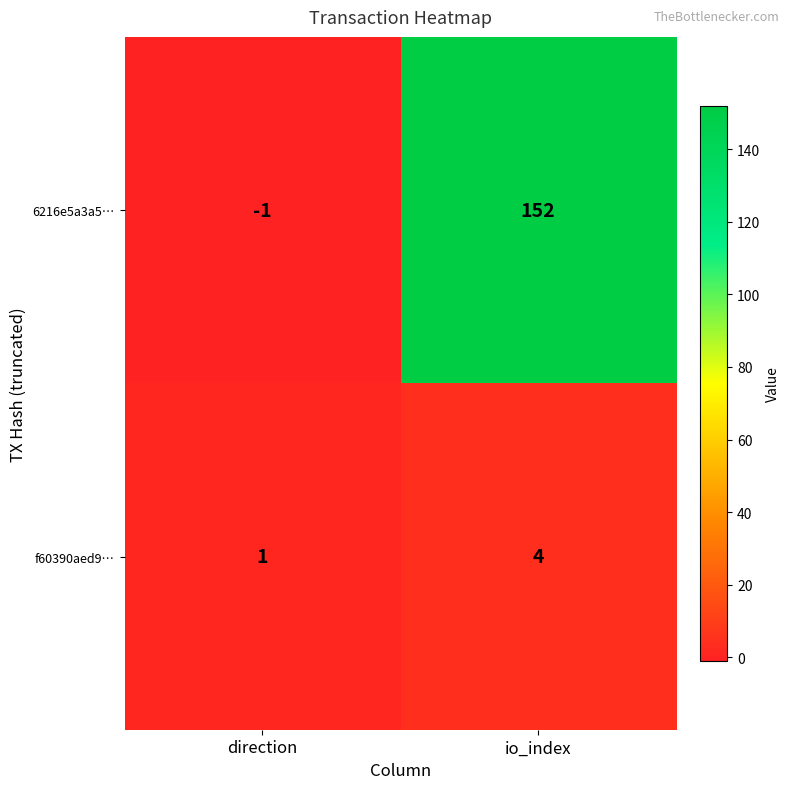

At which category does the chart reach its minimum across all series?

direction